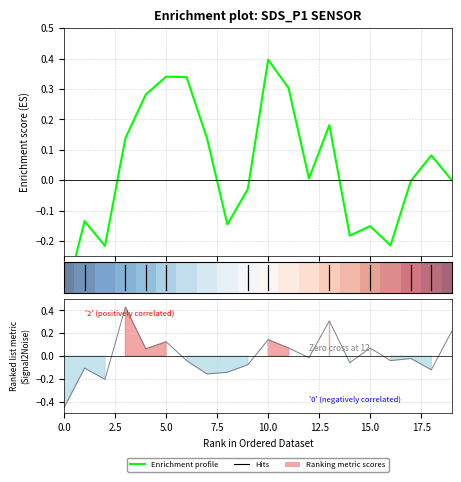

Reading right to left, extract all data points from this chart.

-0.0	0.1	-0.0	-0.2	-0.2	-0.2	0.2	0.0	0.3	0.4	-0.0	-0.1	0.1	0.3	0.3	0.3	0.1	-0.2	-0.1	-0.4